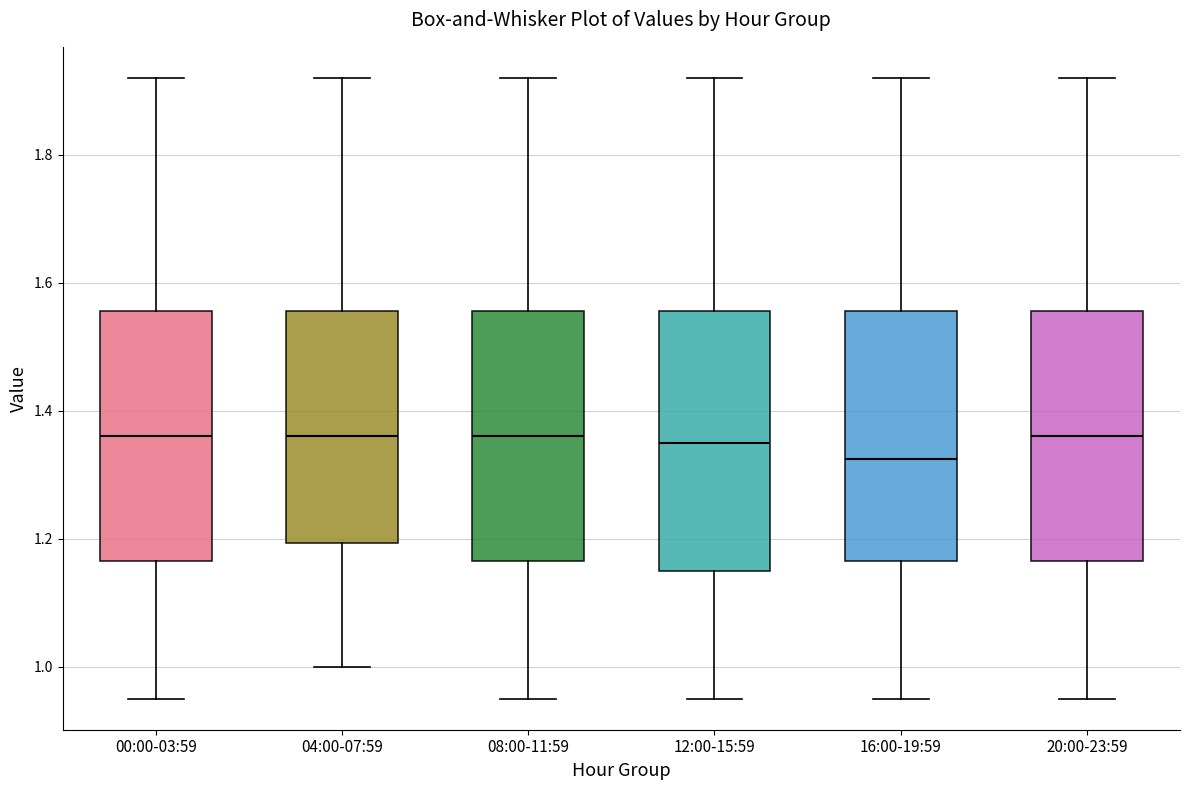

Reading left to right, transcribe this box plot: for each box, give where its median line is, the range the box spans, and where its two whiskers end, as read against the y-axis. The values are not printed on the chart, so give them approximately, as read against the axis.

00:00-03:59: median 1.36, box 1.16 to 1.56, whiskers 0.96 to 1.92
04:00-07:59: median 1.36, box 1.20 to 1.56, whiskers 1.00 to 1.92
08:00-11:59: median 1.36, box 1.16 to 1.56, whiskers 0.96 to 1.92
12:00-15:59: median 1.36, box 1.16 to 1.56, whiskers 0.96 to 1.92
16:00-19:59: median 1.32, box 1.16 to 1.56, whiskers 0.96 to 1.92
20:00-23:59: median 1.36, box 1.16 to 1.56, whiskers 0.96 to 1.92